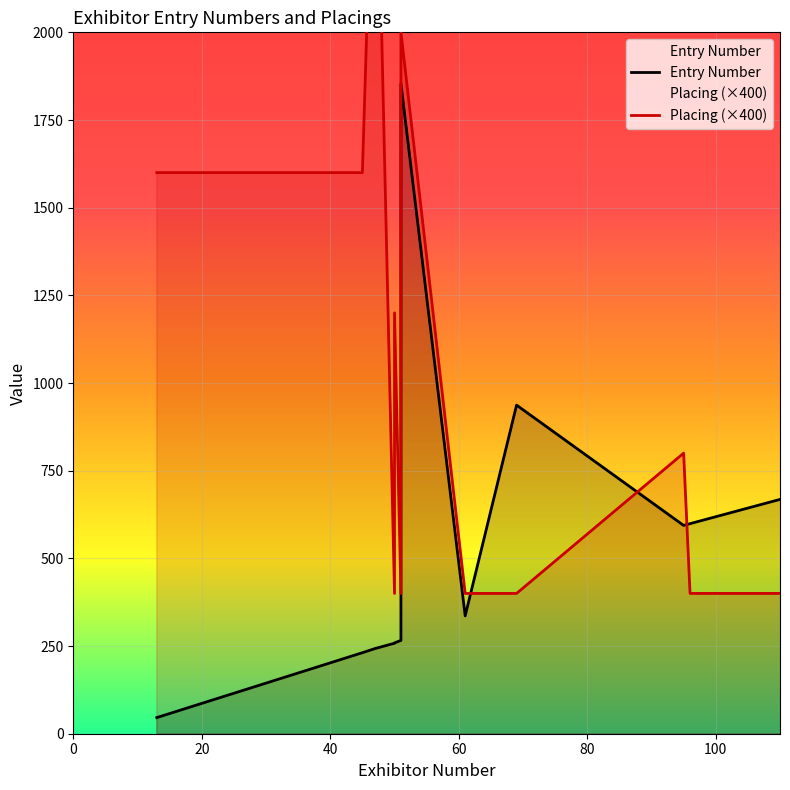

What is the value of the Placing point at the 26th from the left?

2